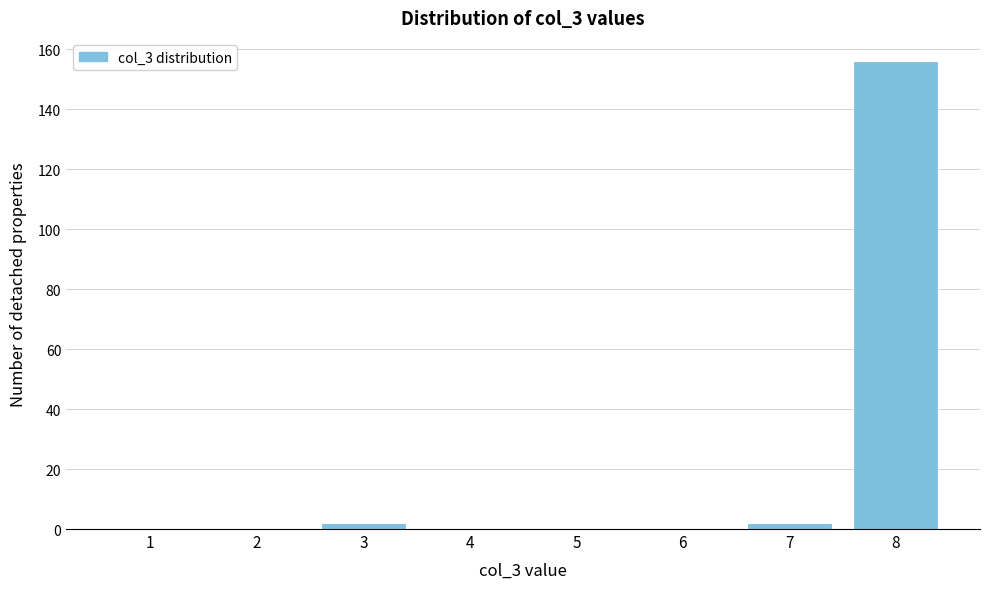

Reading left to right, extract all data points from this chart.

1=0	2=0	3=2	4=0	5=0	6=0	7=2	8=156